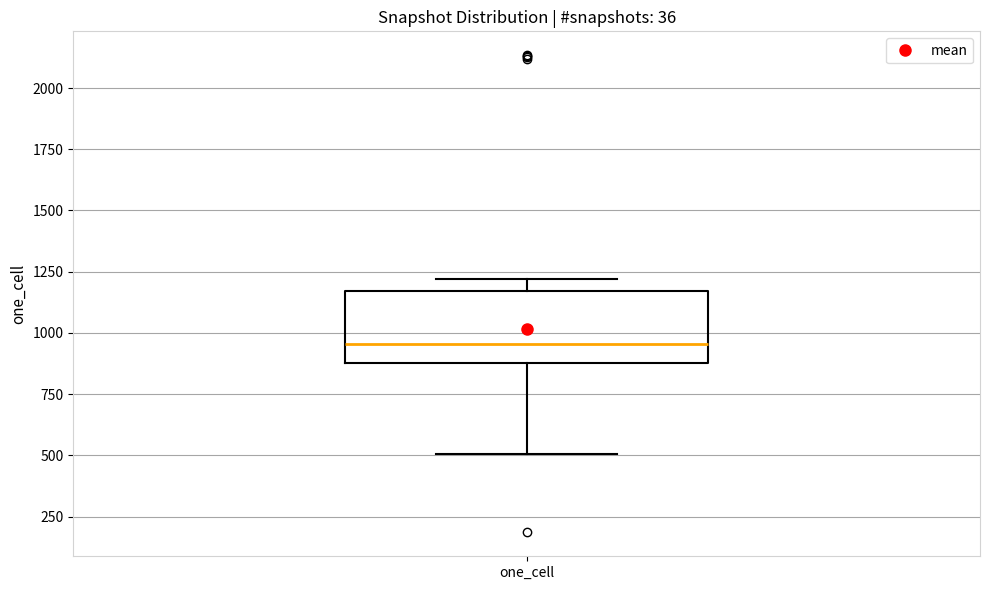

Where does the median line of the box for one_cell sit on the y-axis? The values are not printed on the chart, so give them approximately, as read against the axis.

950